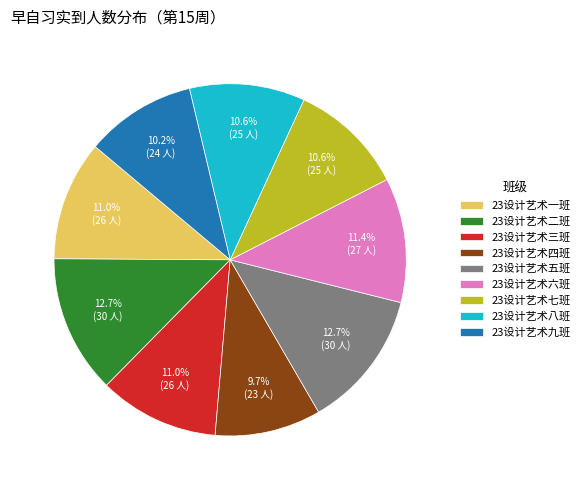

Does any single category account for the majority?

No